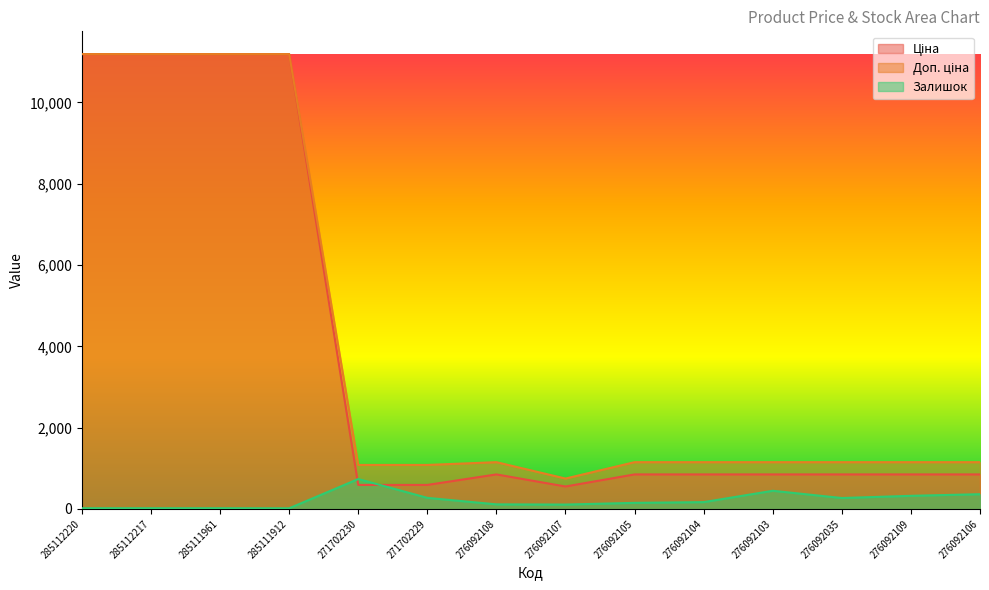

At which label is Ціна closest to 5869?

276092108